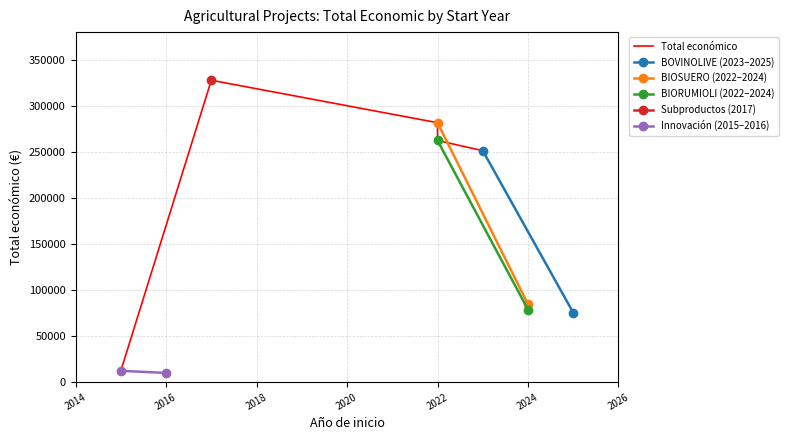

Between 2017 and 2022, which is larger?

2017